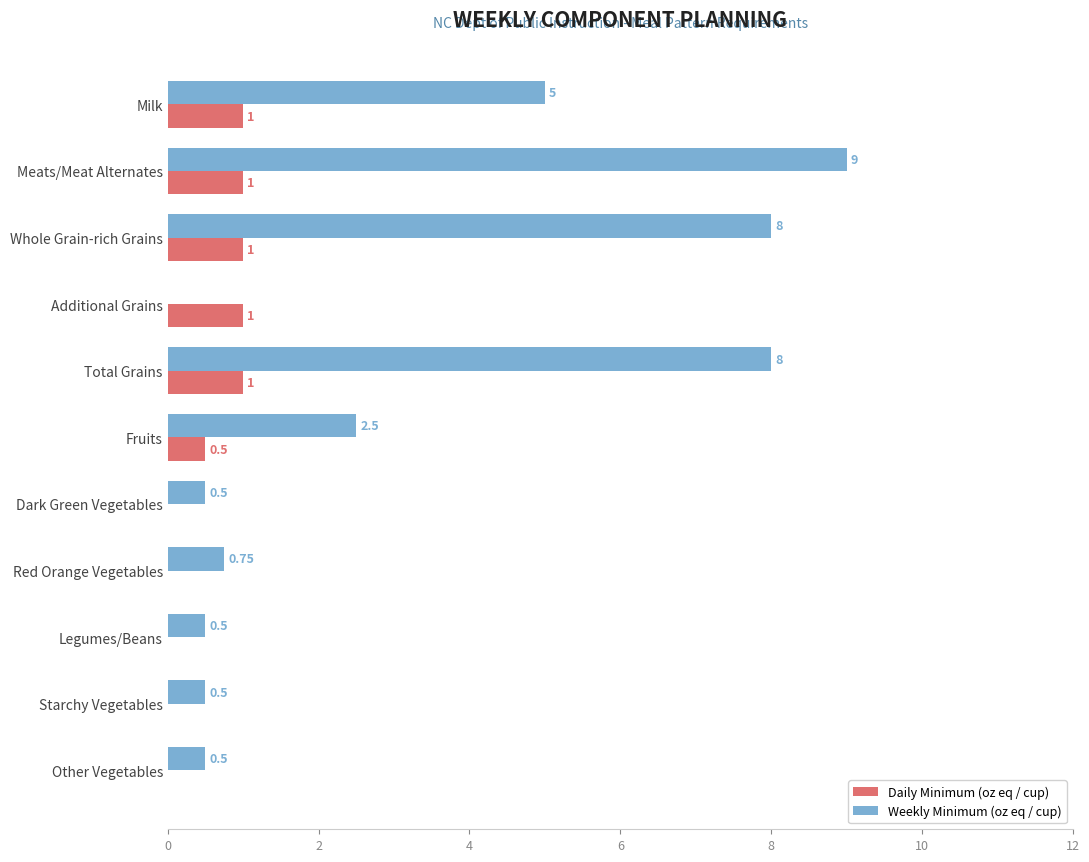

Which label corresponds to the largest value in the chart?

Meats/Meat Alternates